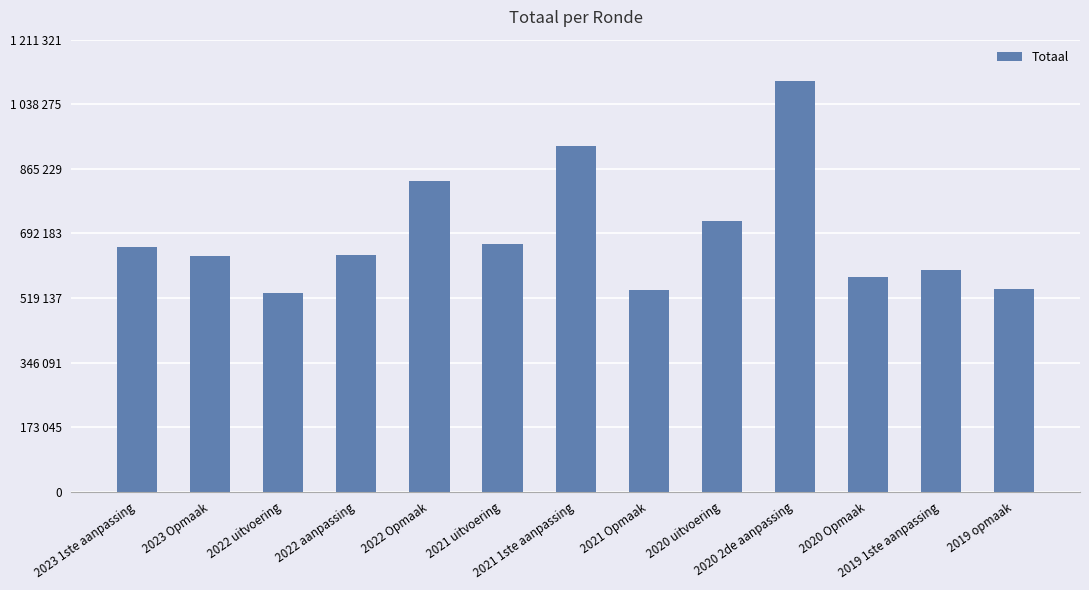

Read the value at 2019 opmaak, to the nearest 50.

543150